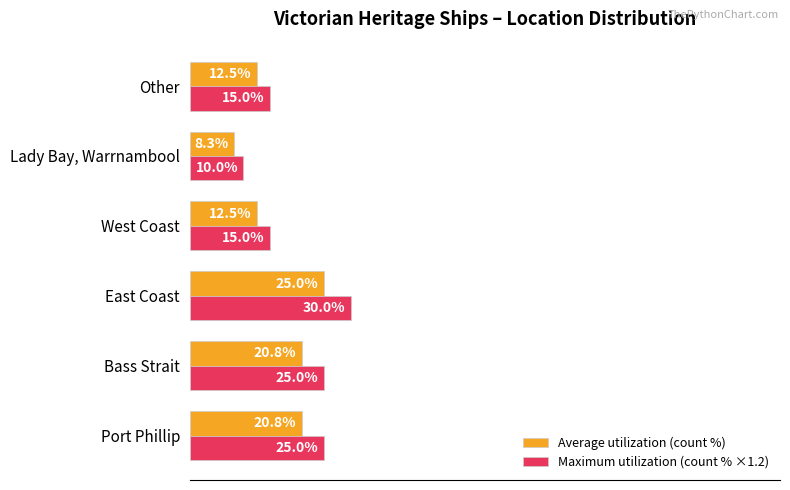

Which category has the highest value in the Maximum utilization (count % ×1.2) series?

East Coast